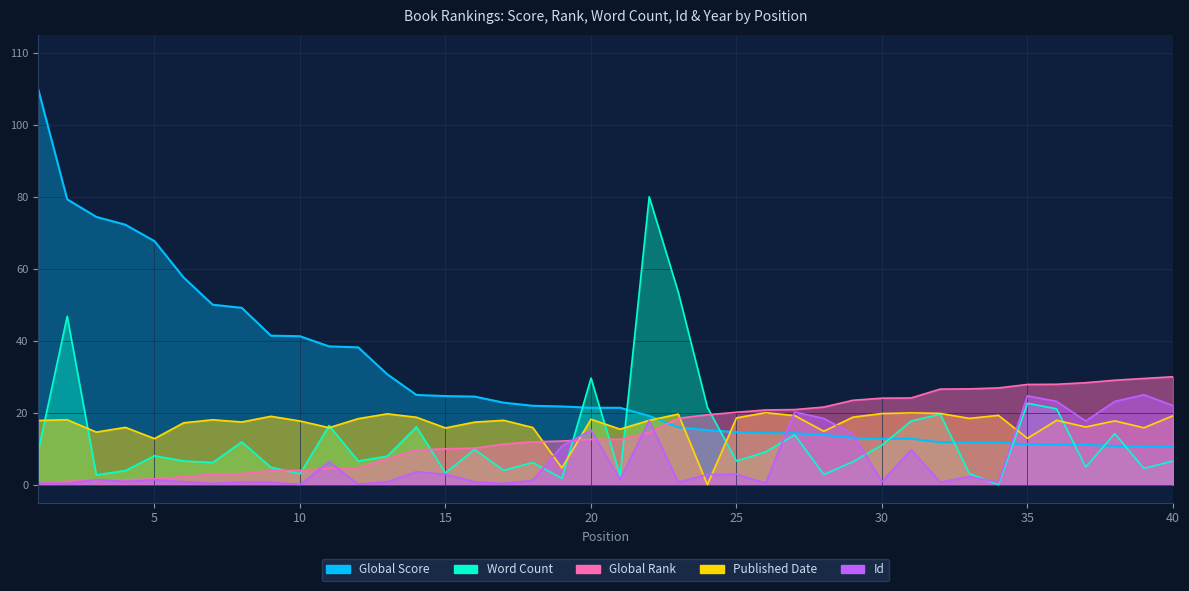

Which series has the largest total across all categories?

Global Score